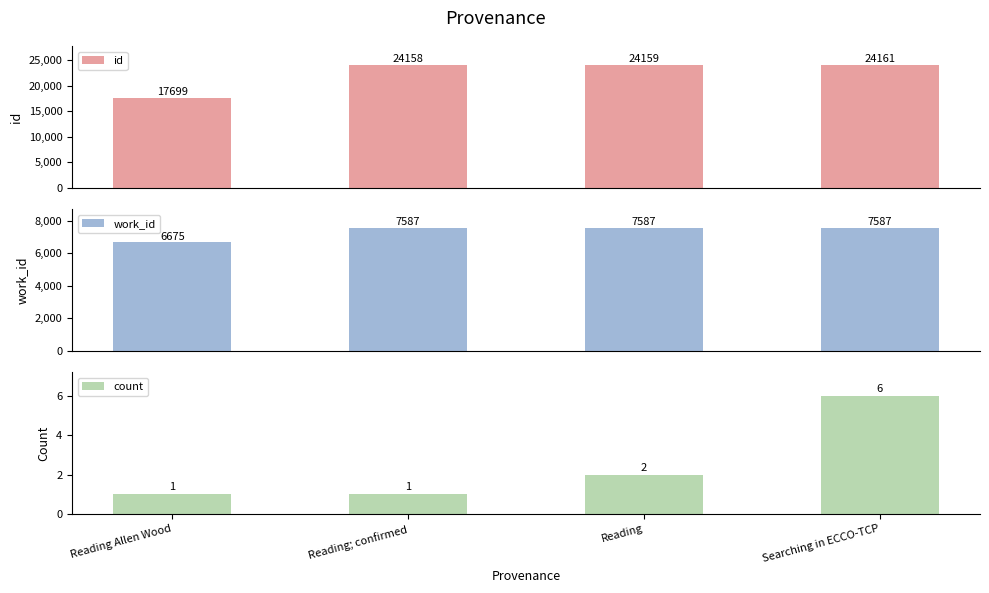

Where does the id series first go above 24159?

Searching in ECCO-TCP